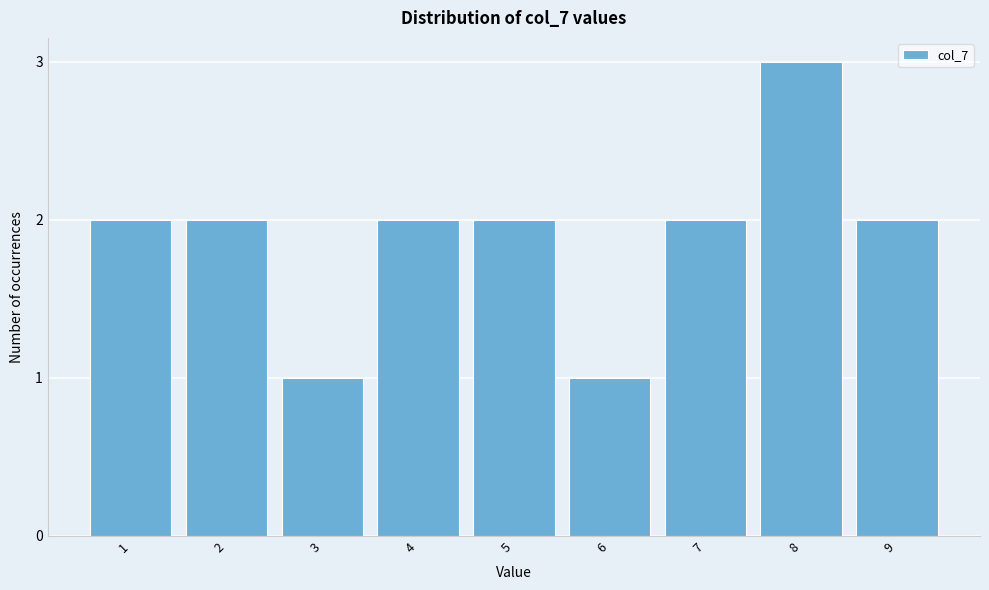

Reading right to left, transcribe all the data shown in this chart.

2	3	2	1	2	2	1	2	2